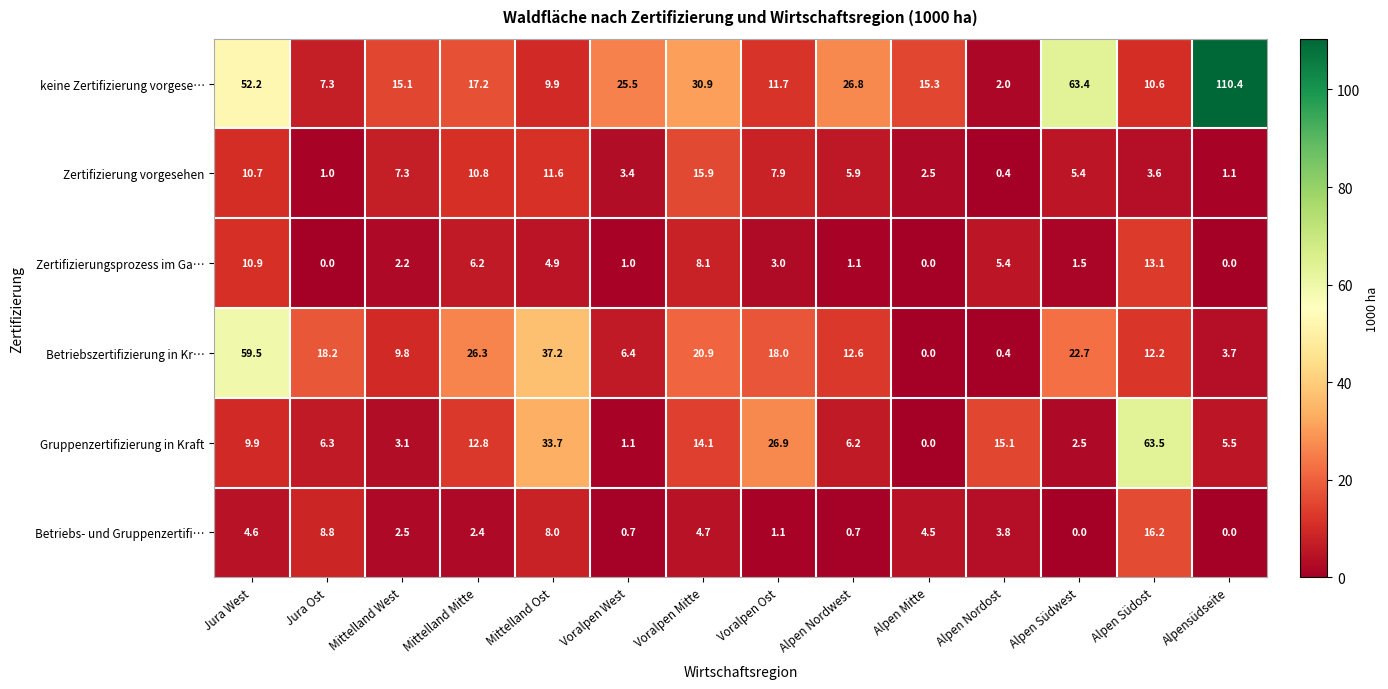

How many distinct data groups are displayed?

6